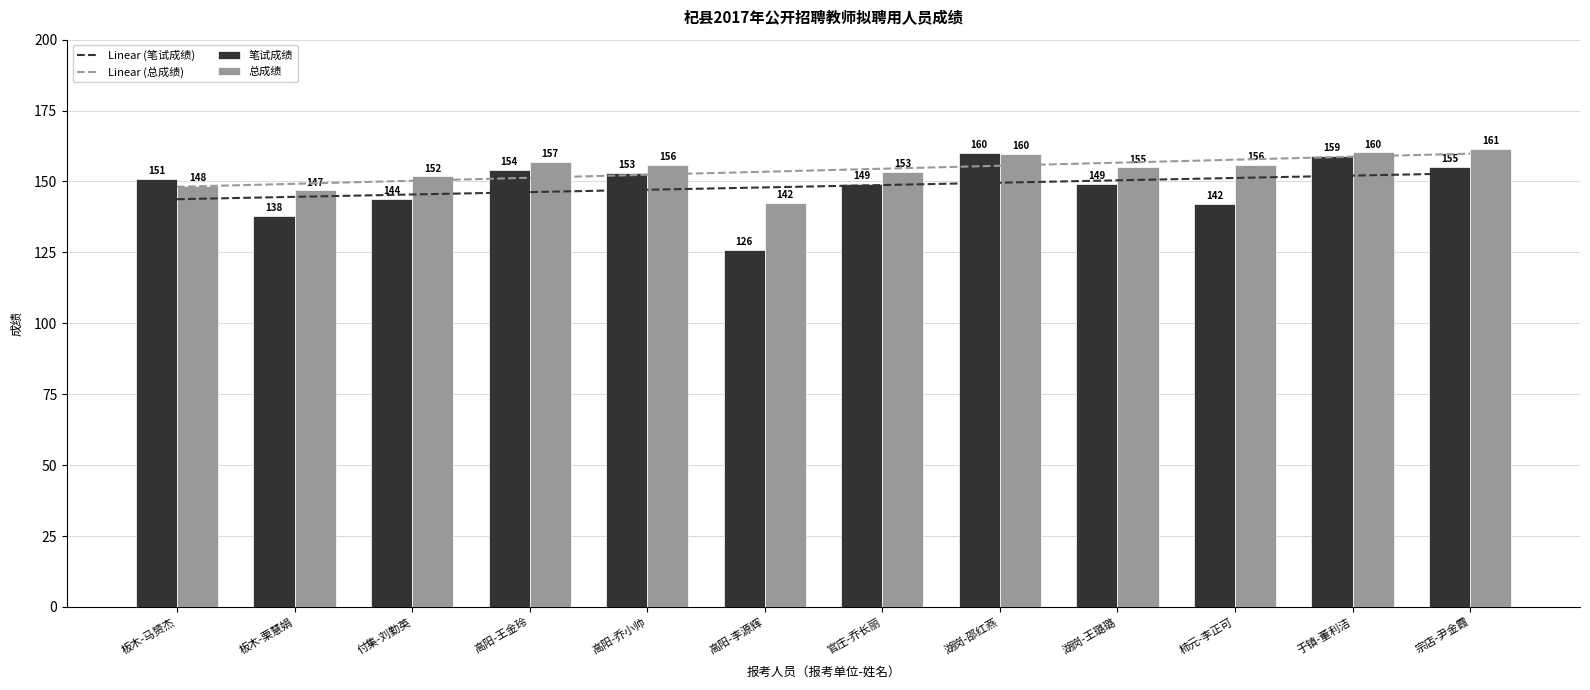

Which series has the widest spread of values?

笔试成绩